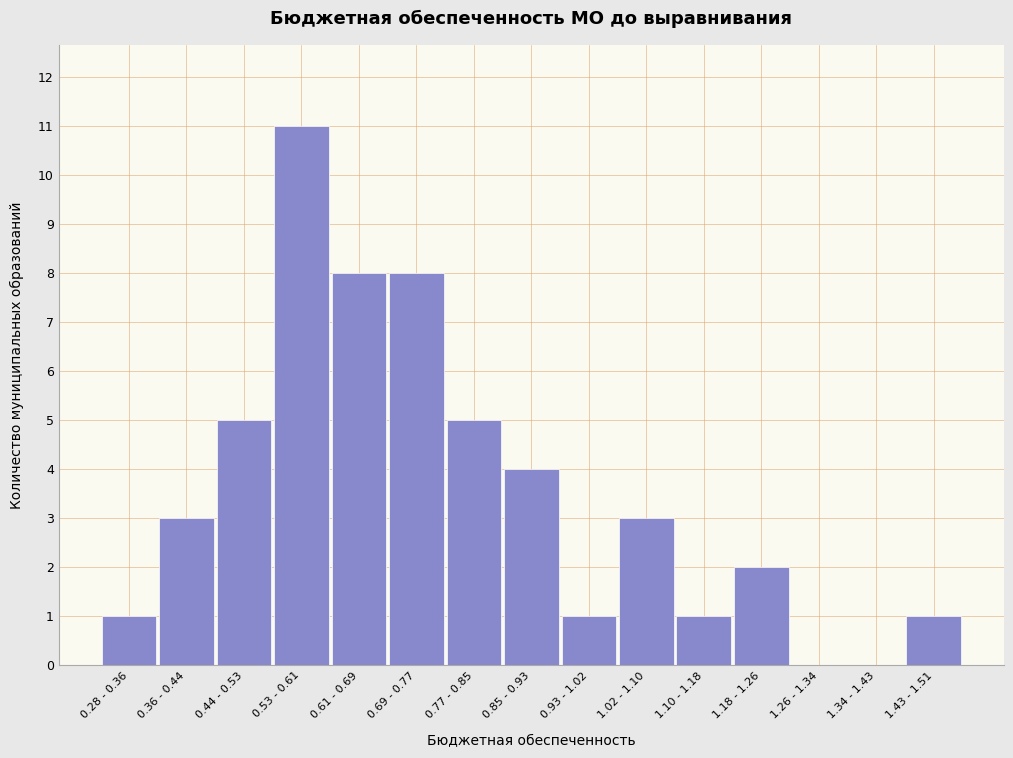

What is the sum of the values at 0.44 - 0.53 and 1.43 - 1.51?

6